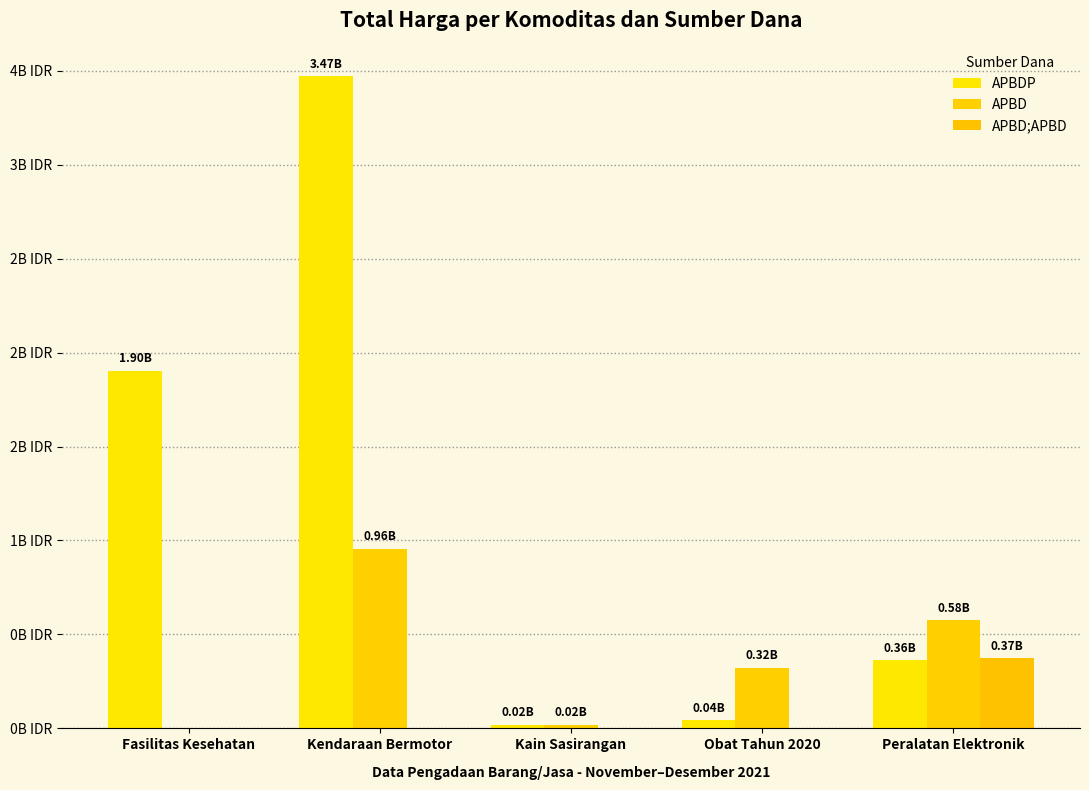

What is the difference between the APBD values at Obat Tahun 2020 and Fasilitas Kesehatan?

0.3